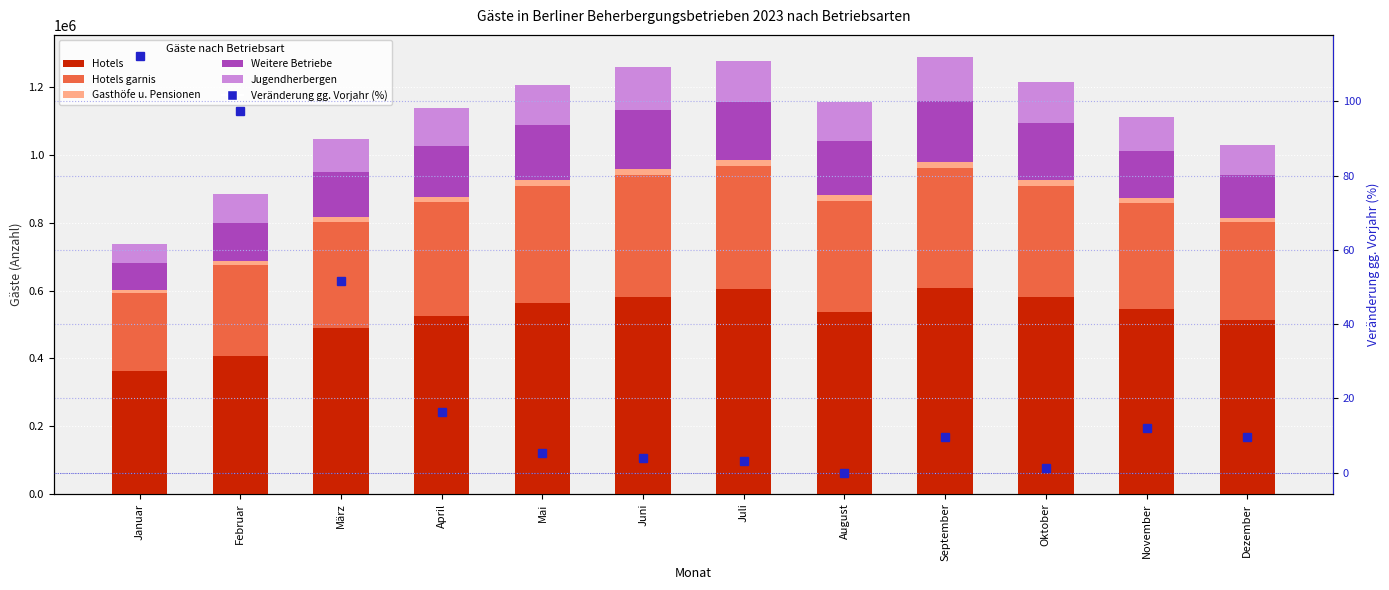

List the series in order of their peak value, highest first.

Hotels, Hotels garnis, Weitere Betriebe, Jugendherbergen, Gasthöfe u. Pensionen, Veränderung gg. Vorjahr (%)